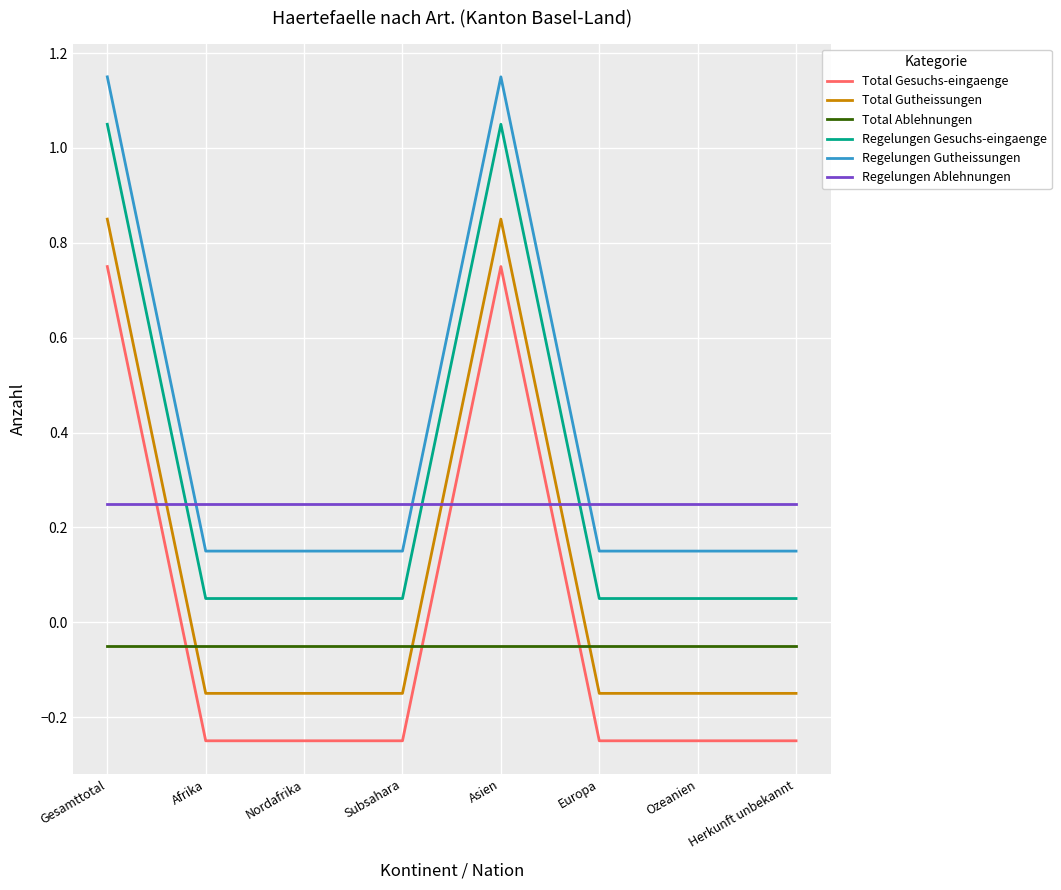

True or false: Total Ablehnungen has a value of -0.0 at Ozeanien.

False